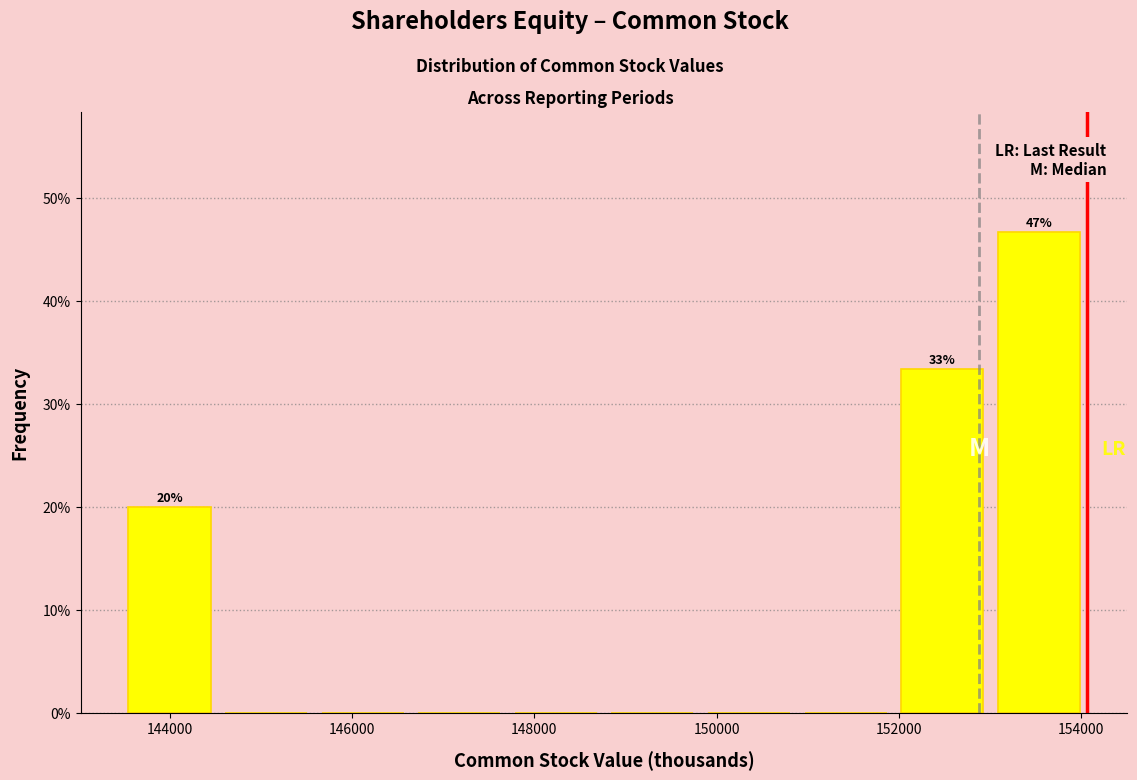

Over which range of the x-axis is the bar tallest?

153000 to 154000